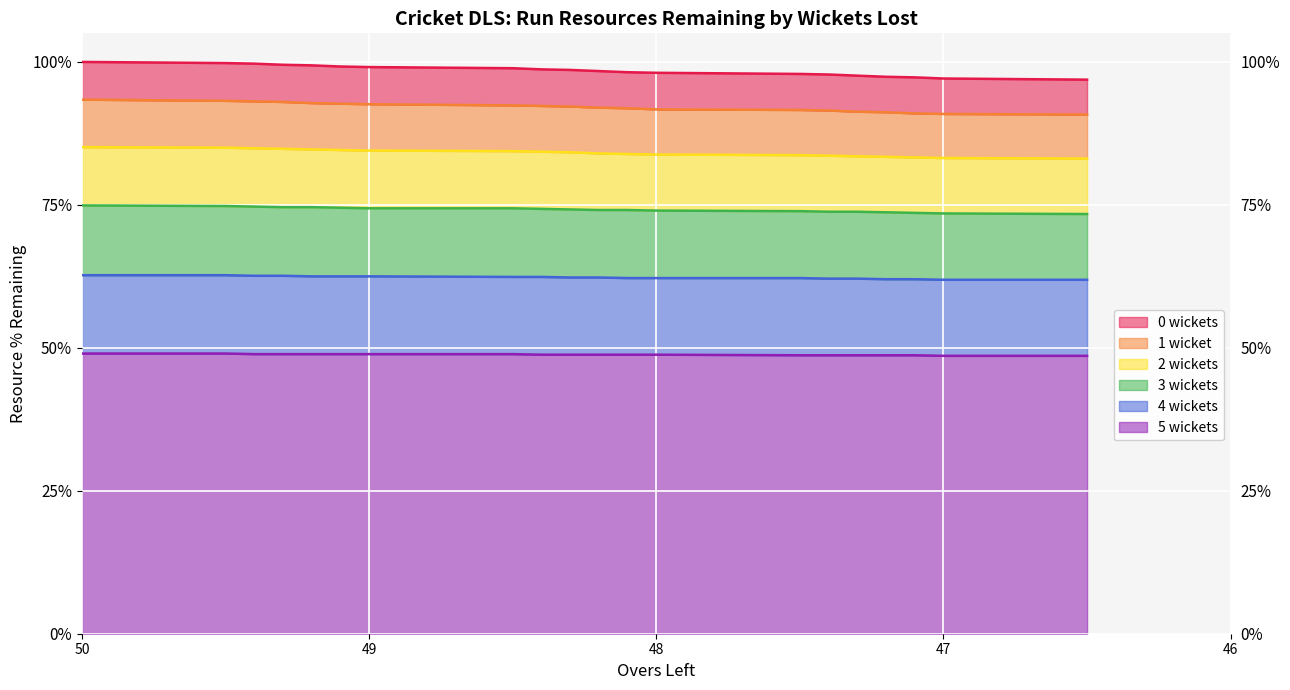

What is the highest value of the 4 wickets series?

62.7